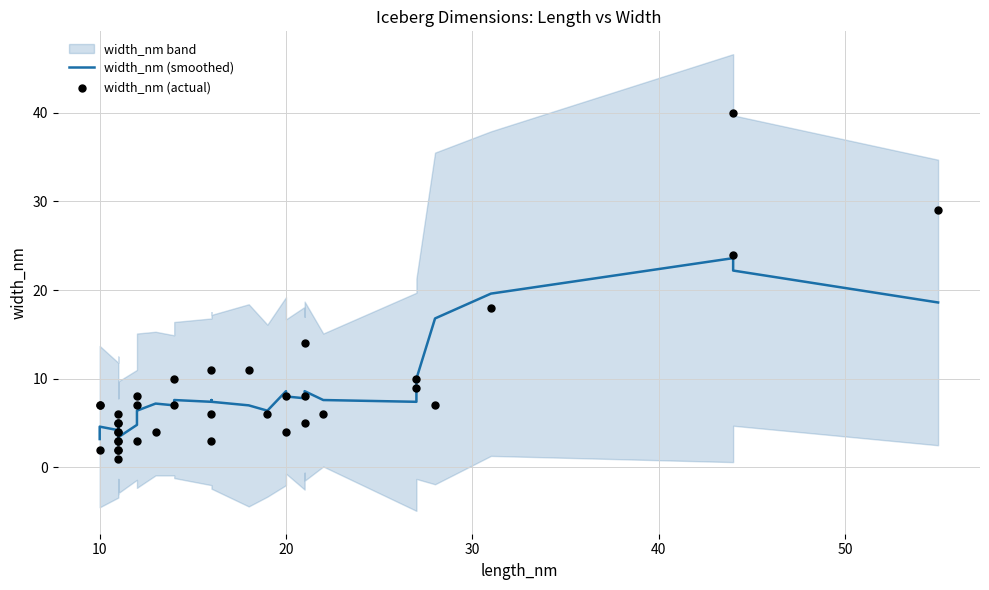

Is the value of width_nm (actual) at 60 greater than the value of width_nm (smoothed) at 31?

No